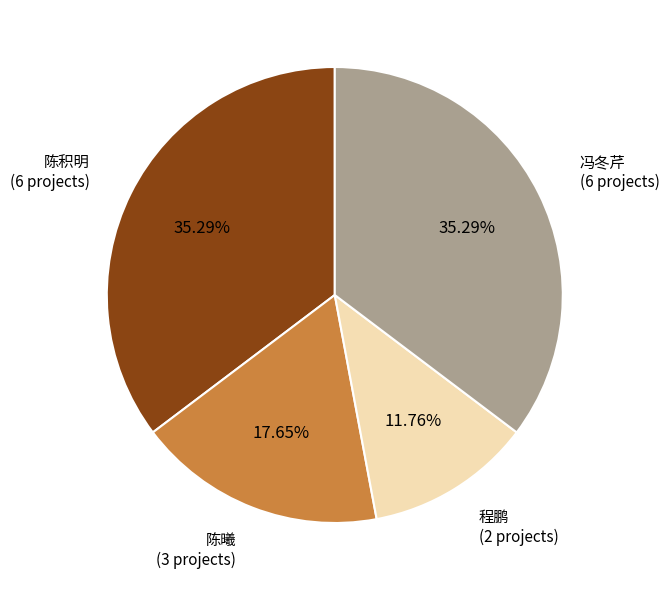

Between 程鹏 and 陈积明, which is larger?

陈积明